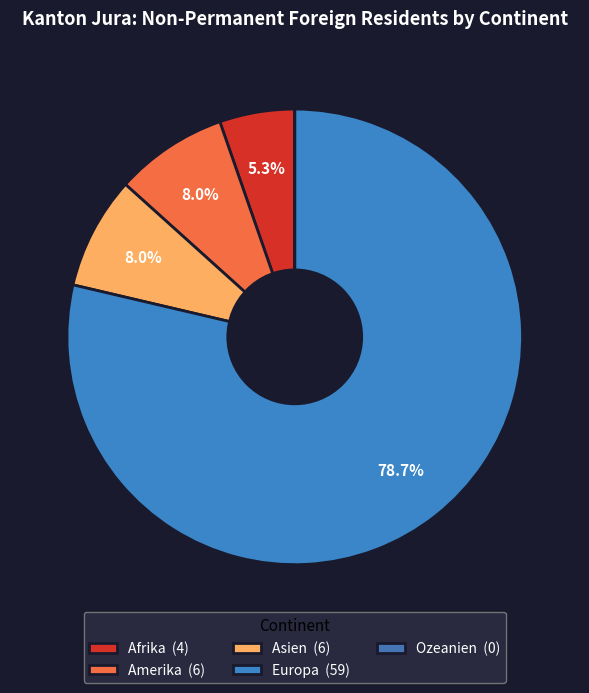

What is the largest slice in the pie chart?

Europa